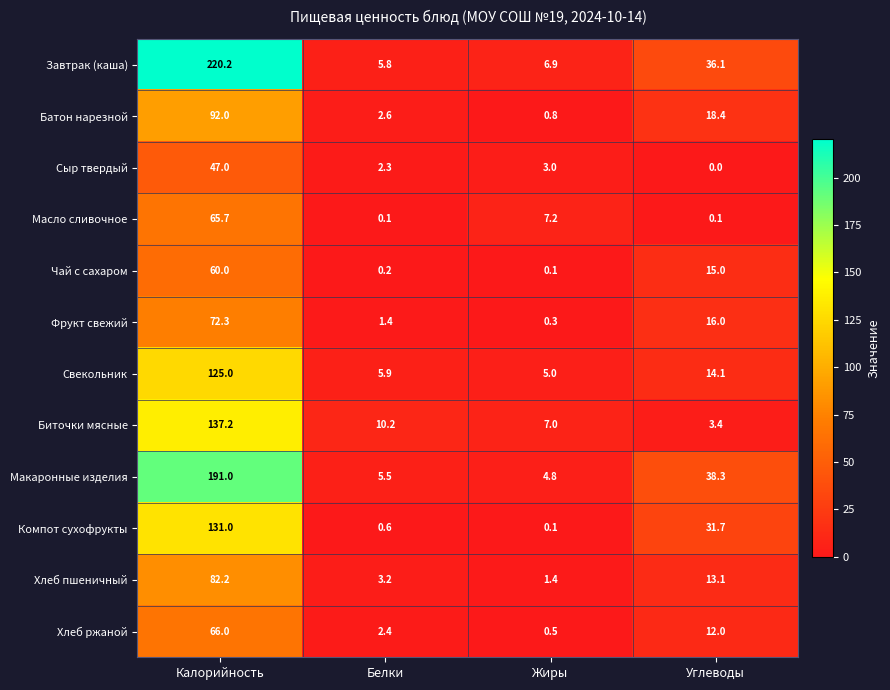

Count the number of data series in this chart.

12